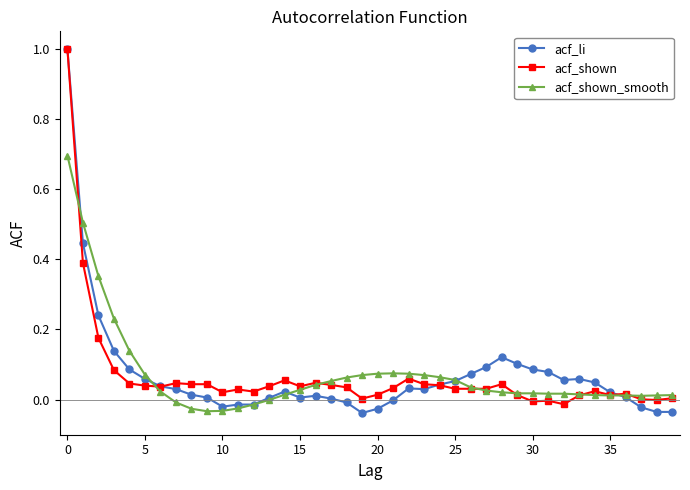

What is the difference between the second highest and minimum values in the acf_shown_smooth series?

0.5